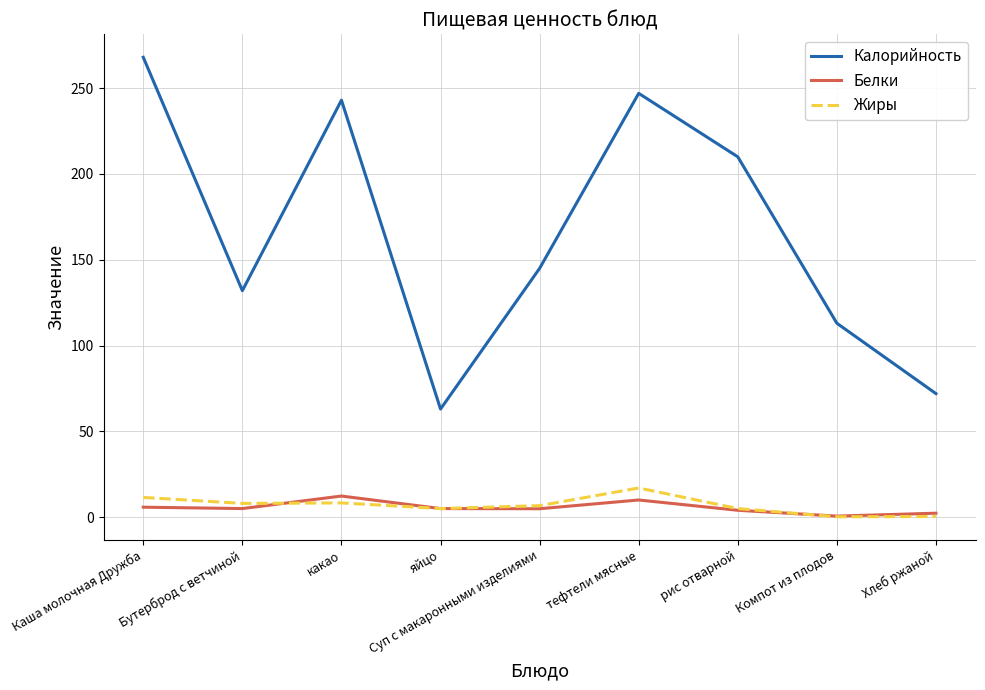

Which series changed the most between какао and Хлеб ржаной?

Калорийность